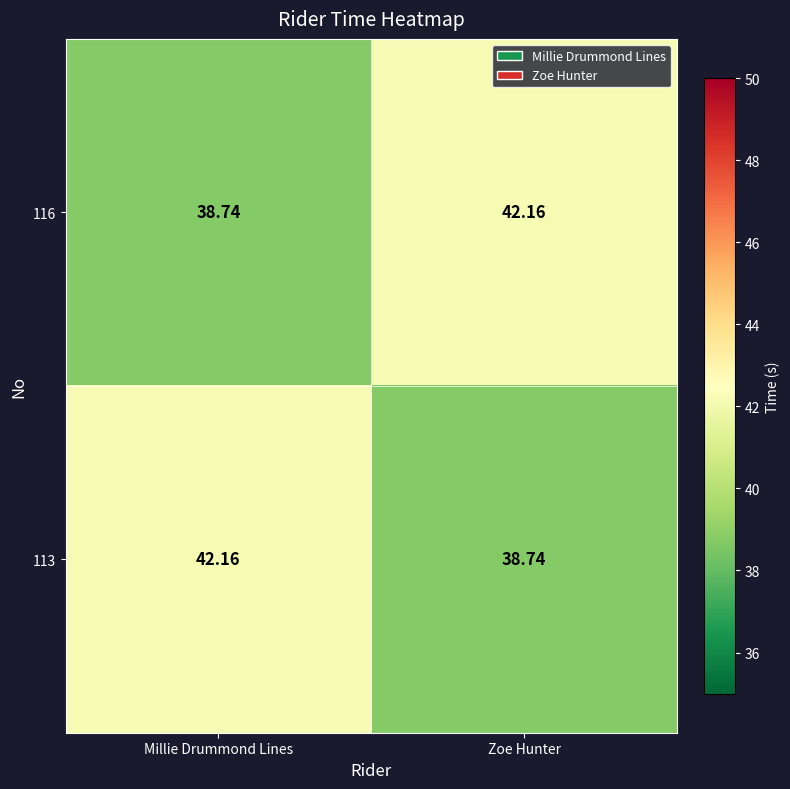

Where does the 113 series first go above 42?

Millie Drummond Lines